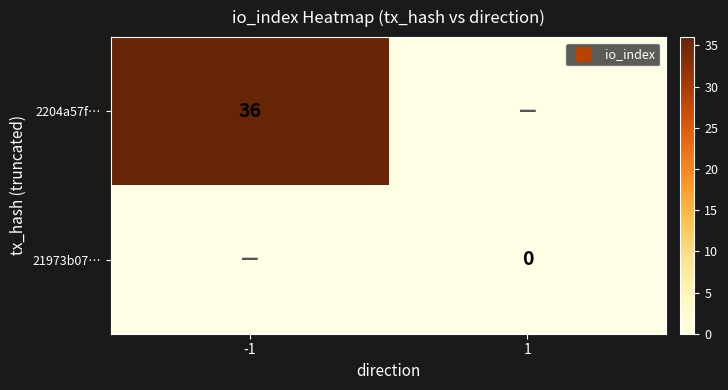

The 2204a57f… series shows 36 at -1. True or false?

True